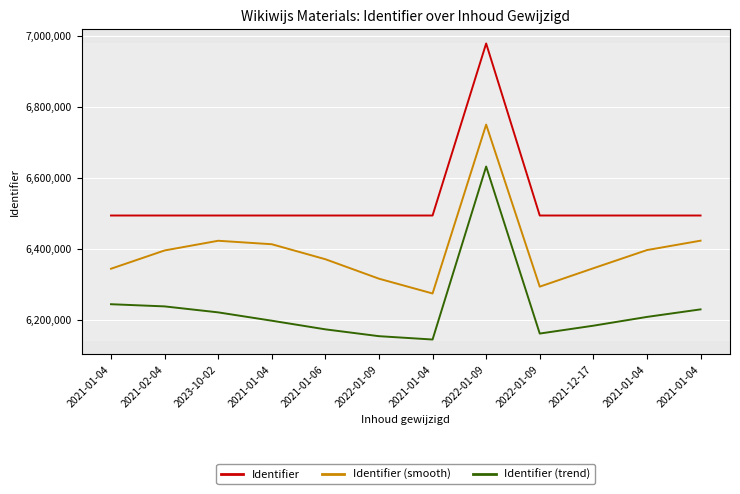

What are all the series names shown in the legend?

Identifier, Identifier (smooth), Identifier (trend)